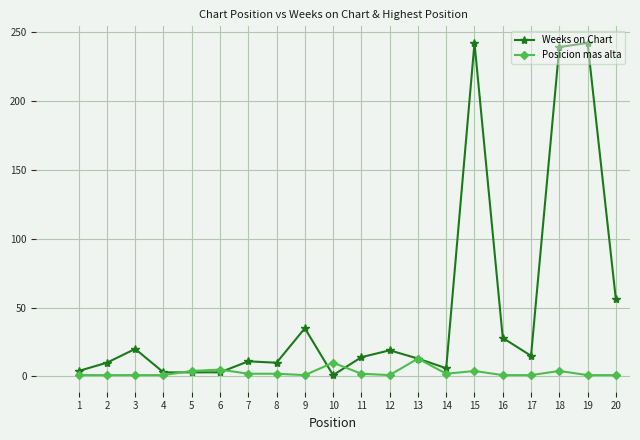

Which series has the largest total across all categories?

Weeks on Chart